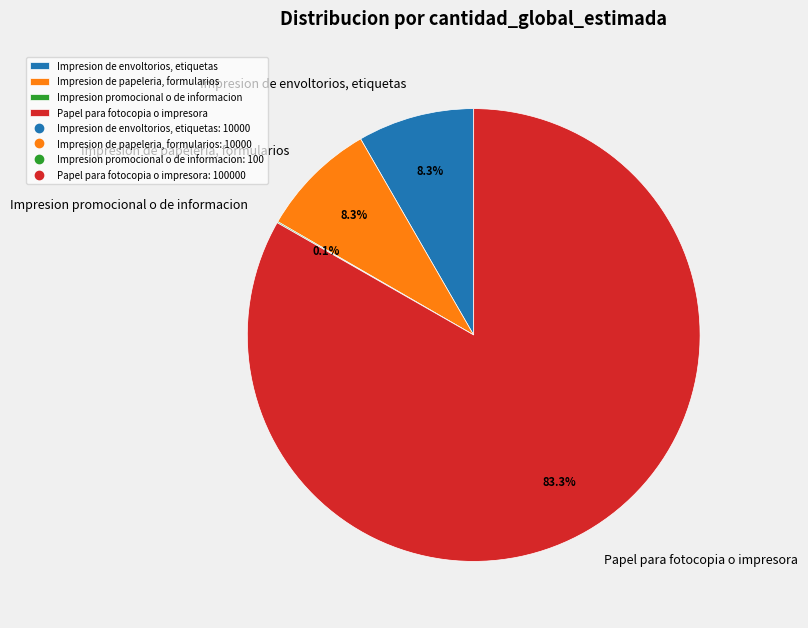

To the nearest percent, what portion does Papel para fotocopia o impresora represent?

83%